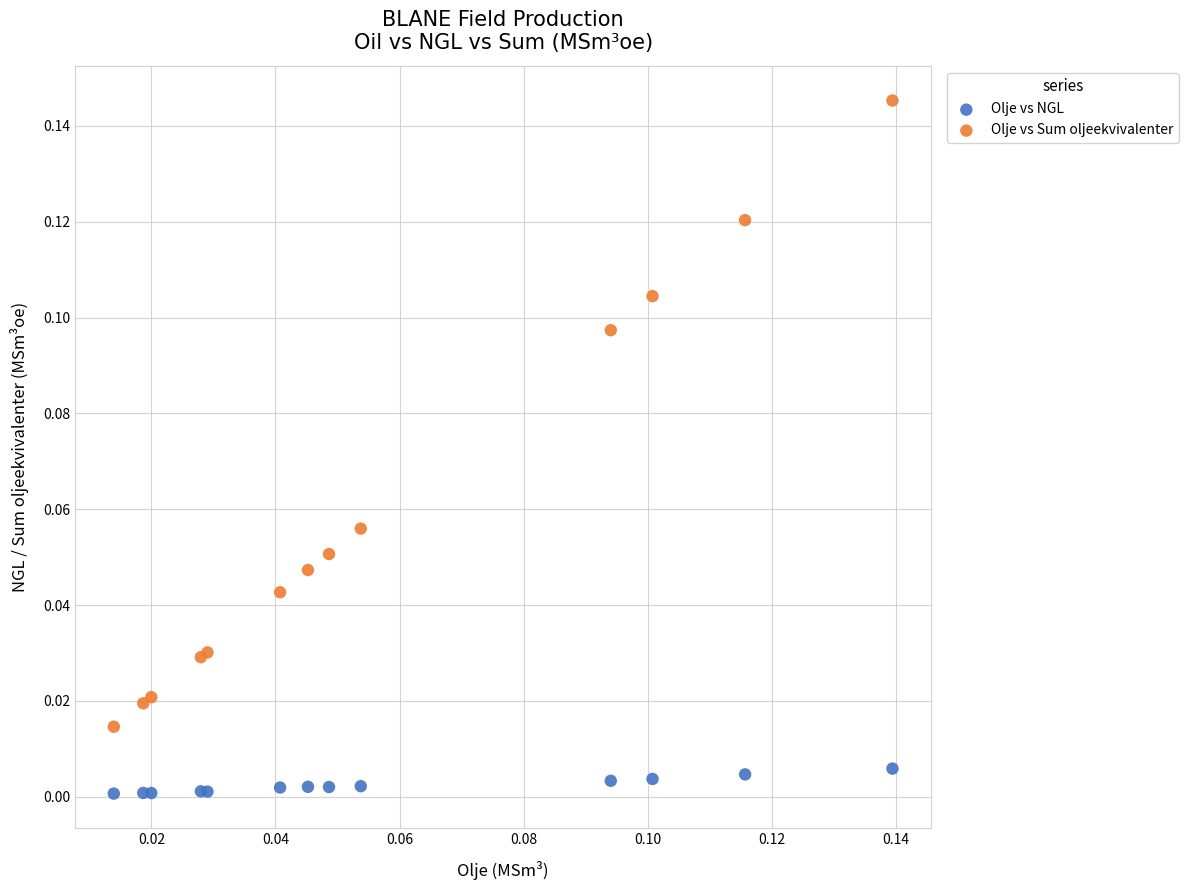

Which series reaches the minimum Y coordinate?

Olje vs NGL